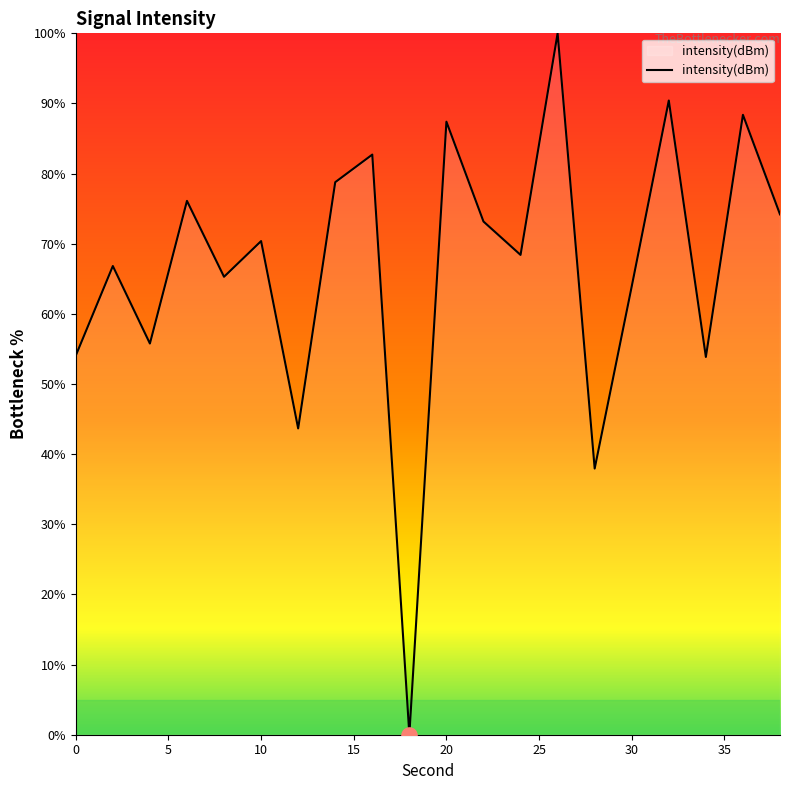

What is the greatest value displayed?

100.0